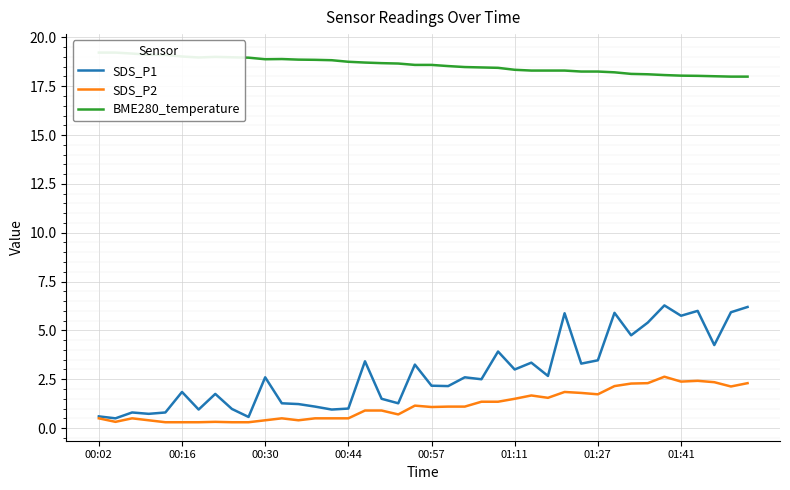

Is it true that SDS_P1 equals 0.3 at 00:44?

False